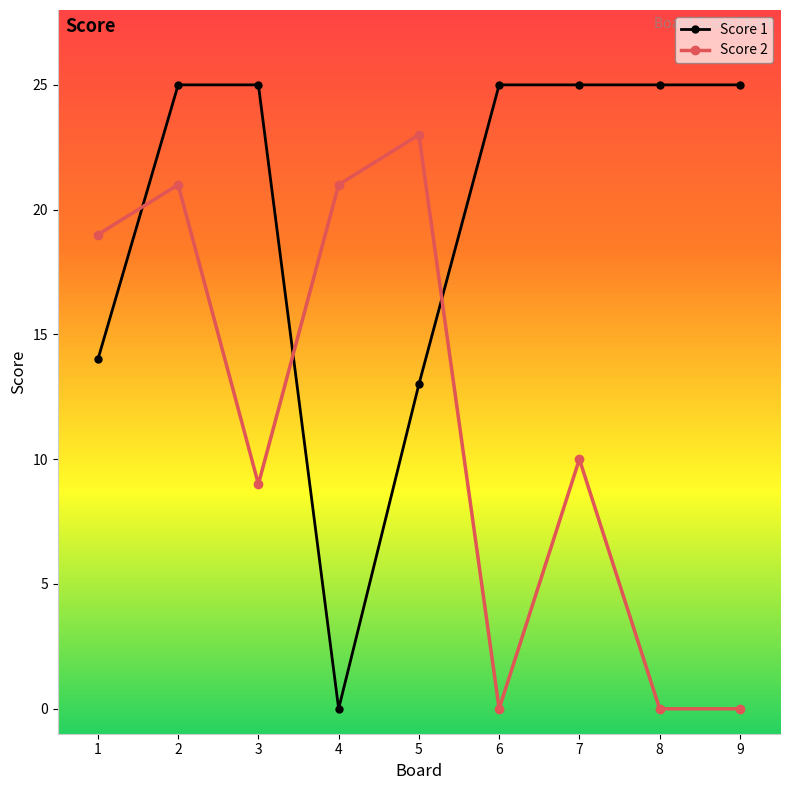

What are all the series names shown in the legend?

Score 1, Score 2